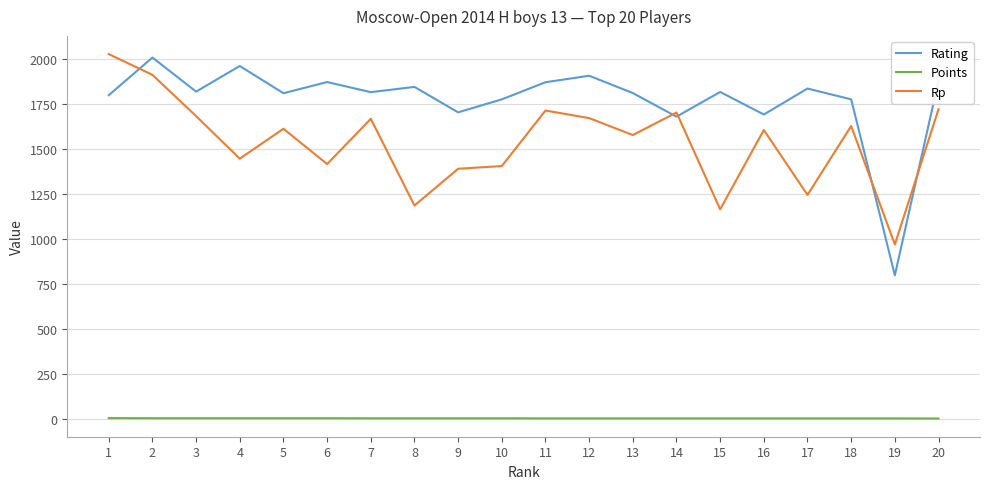

True or false: Points and Rating cross at least once.

False